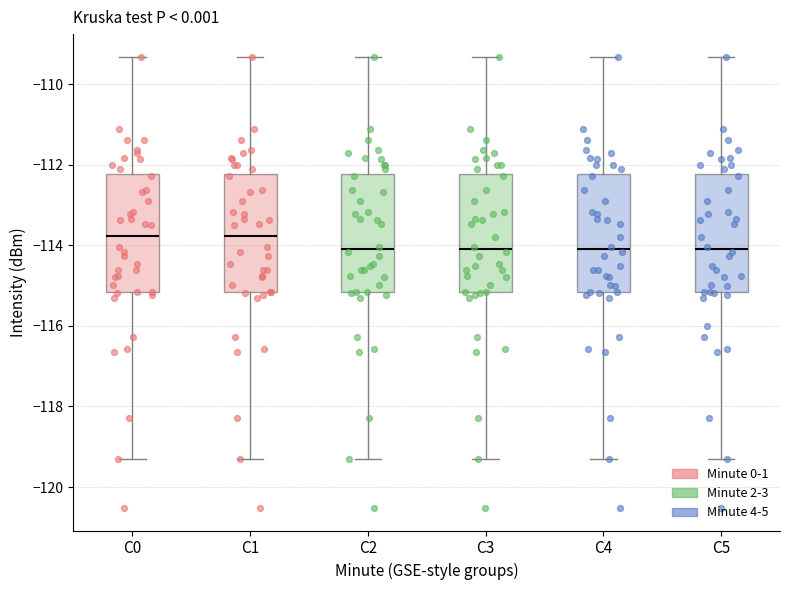

Reading left to right, read every box against the y-axis: the position of its median line, the range the box covers, and the ends of its whiskers. The values are not printed on the chart, so give them approximately, as read against the axis.

C0: median -113.8, box -115.2 to -112.2, whiskers -119.2 to -109.4
C1: median -113.8, box -115.2 to -112.2, whiskers -119.2 to -109.4
C2: median -114.0, box -115.2 to -112.2, whiskers -119.2 to -109.4
C3: median -114.0, box -115.2 to -112.2, whiskers -119.2 to -109.4
C4: median -114.0, box -115.2 to -112.2, whiskers -119.2 to -109.4
C5: median -114.0, box -115.2 to -112.2, whiskers -119.2 to -109.4